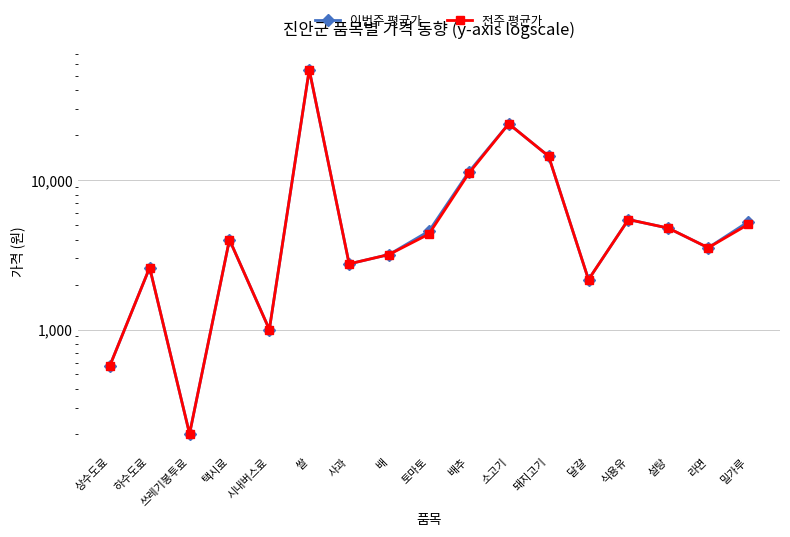

Rank the series by their maximum value, from highest to lowest.

이번주 평균가, 전주 평균가